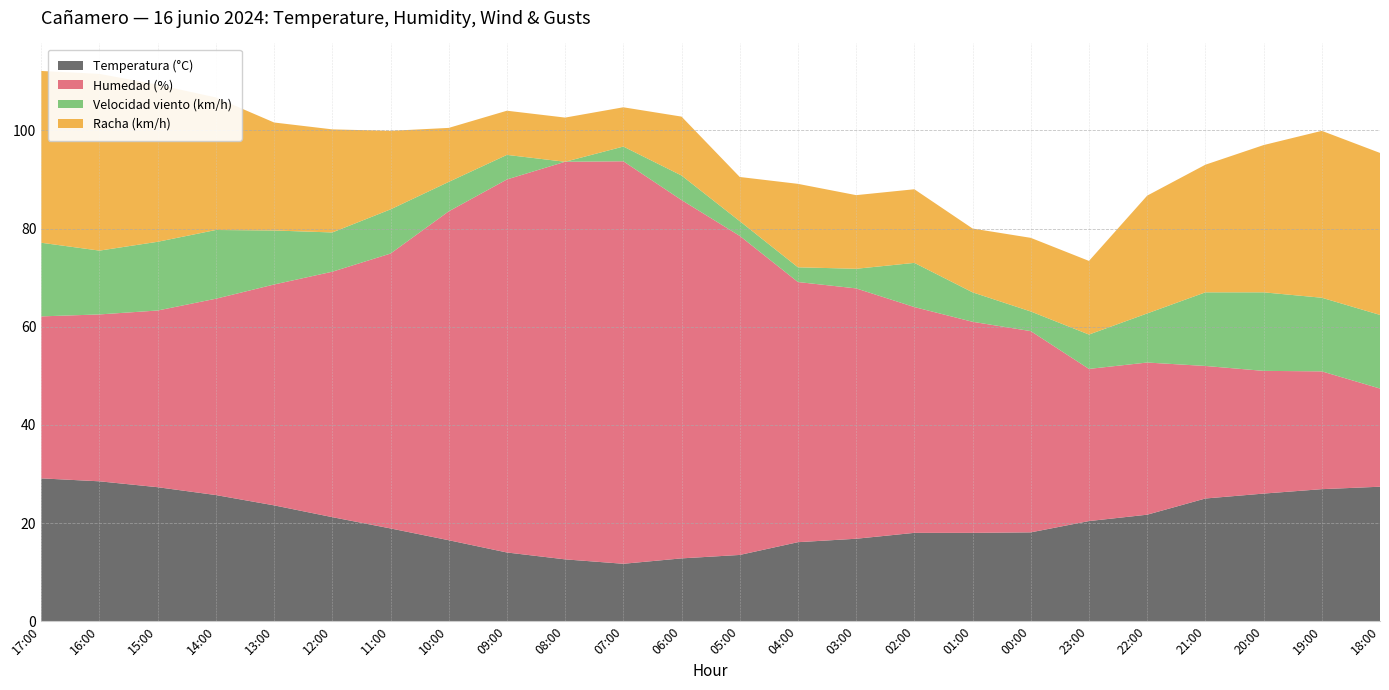

Reading left to right, list all the values displayed in this chart.

Temperatura (°C): 17:00=29.1	16:00=28.5	15:00=27.3	14:00=25.7	13:00=23.6	12:00=21.2	11:00=18.9	10:00=16.5	09:00=14.0	08:00=12.6	07:00=11.7	06:00=12.8	05:00=13.5	04:00=16.1	03:00=16.8	02:00=18.0	01:00=18.0	00:00=18.1	23:00=20.4	22:00=21.7	21:00=25.0	20:00=26.0	19:00=26.9	18:00=27.4
Humedad (%): 17:00=33.0	16:00=34.0	15:00=36.0	14:00=40.0	13:00=45.0	12:00=50.0	11:00=56.0	10:00=67.0	09:00=76.0	08:00=81.0	07:00=82.0	06:00=73.0	05:00=65.0	04:00=53.0	03:00=51.0	02:00=46.0	01:00=43.0	00:00=41.0	23:00=31.0	22:00=31.0	21:00=27.0	20:00=25.0	19:00=24.0	18:00=20.0
Velocidad viento (km/h): 17:00=15.0	16:00=13.0	15:00=14.0	14:00=14.0	13:00=11.0	12:00=8.0	11:00=9.0	10:00=6.0	09:00=5.0	08:00=0.0	07:00=3.0	06:00=5.0	05:00=3.0	04:00=3.0	03:00=4.0	02:00=9.0	01:00=6.0	00:00=4.0	23:00=7.0	22:00=10.0	21:00=15.0	20:00=16.0	19:00=15.0	18:00=15.0
Racha (km/h): 17:00=35.0	16:00=36.0	15:00=32.0	14:00=27.0	13:00=22.0	12:00=21.0	11:00=16.0	10:00=11.0	09:00=9.0	08:00=9.0	07:00=8.0	06:00=12.0	05:00=9.0	04:00=17.0	03:00=15.0	02:00=15.0	01:00=13.0	00:00=15.0	23:00=15.0	22:00=24.0	21:00=26.0	20:00=30.0	19:00=34.0	18:00=33.0